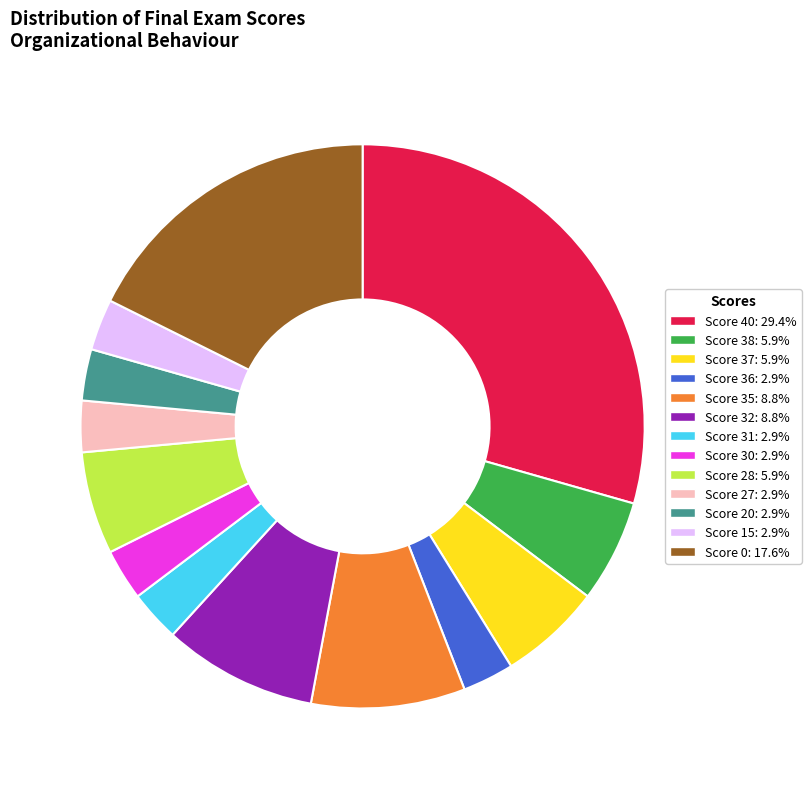

Is there a majority slice in this chart?

No